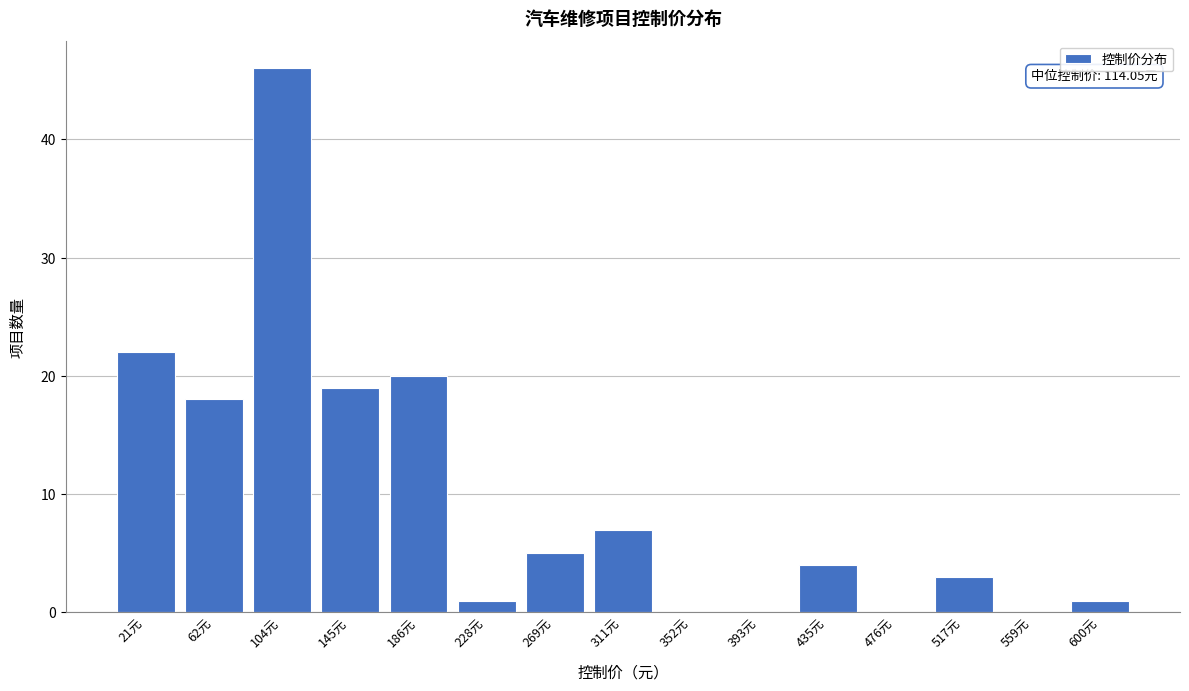

Reading right to left, what are all the values shown in this chart?

600元=1	559元=0	517元=3	476元=0	435元=4	393元=0	352元=0	311元=7	269元=5	228元=1	186元=20	145元=19	104元=46	62元=18	21元=22